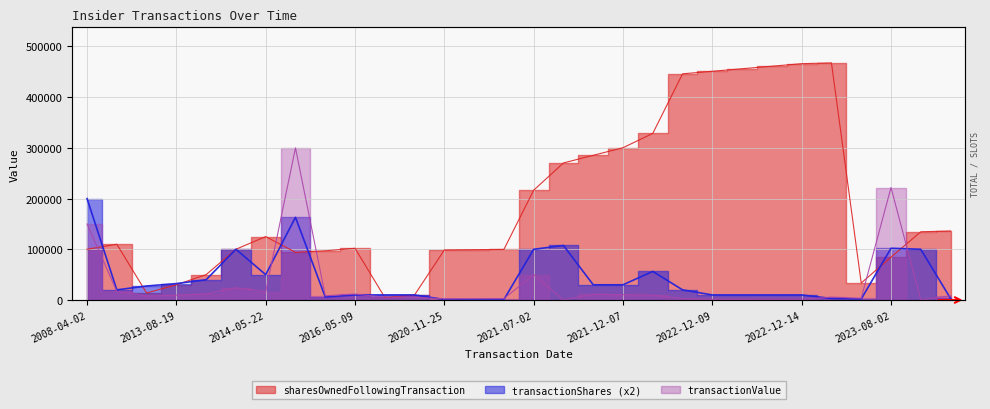

What position from the right is 2023-08-04?

2